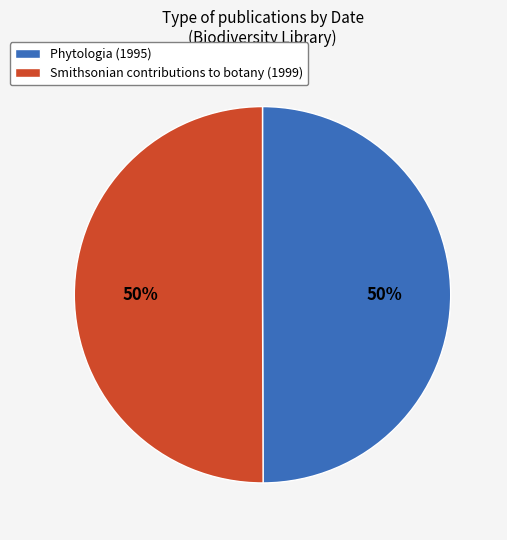

What is the ratio of the value at Phytologia (1995) to the value at Smithsonian contributions to botany (1999)?

1.0